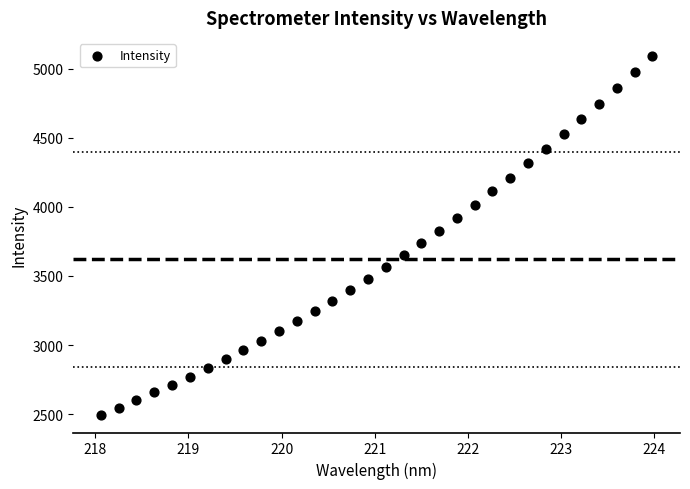

What is the range of Y values (max minus min)?

2594.0